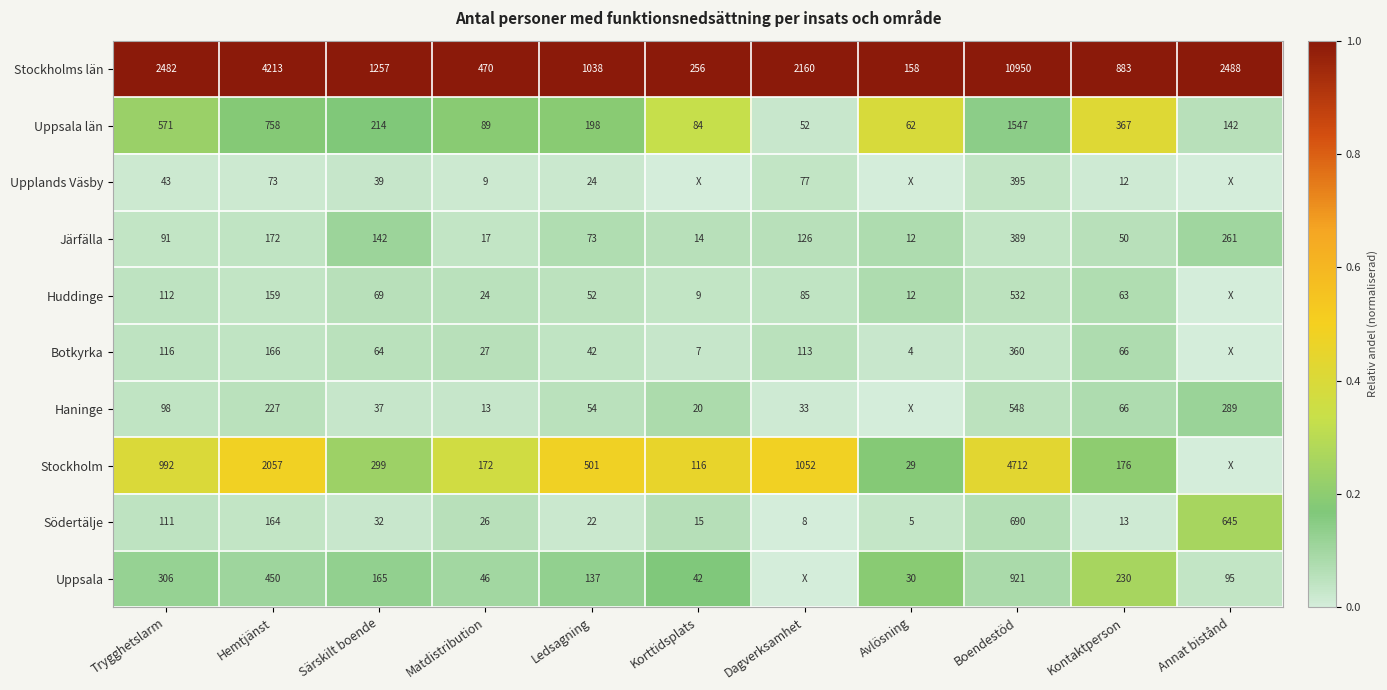

What is the spread (max minus min) of values at Hemtjänst?

4140